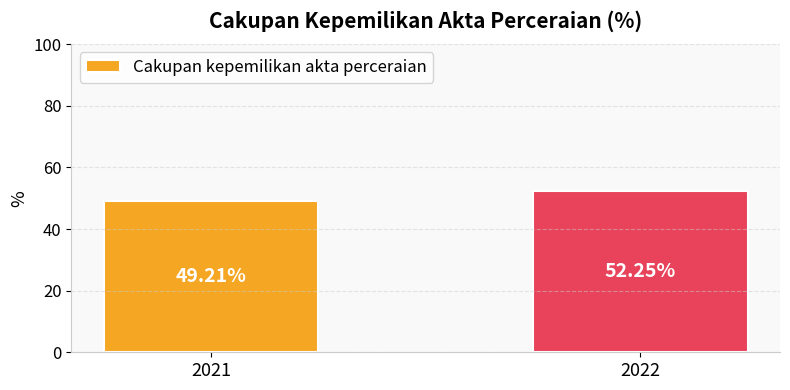

What is the sum of the values at 2022 and 2021?

101.5